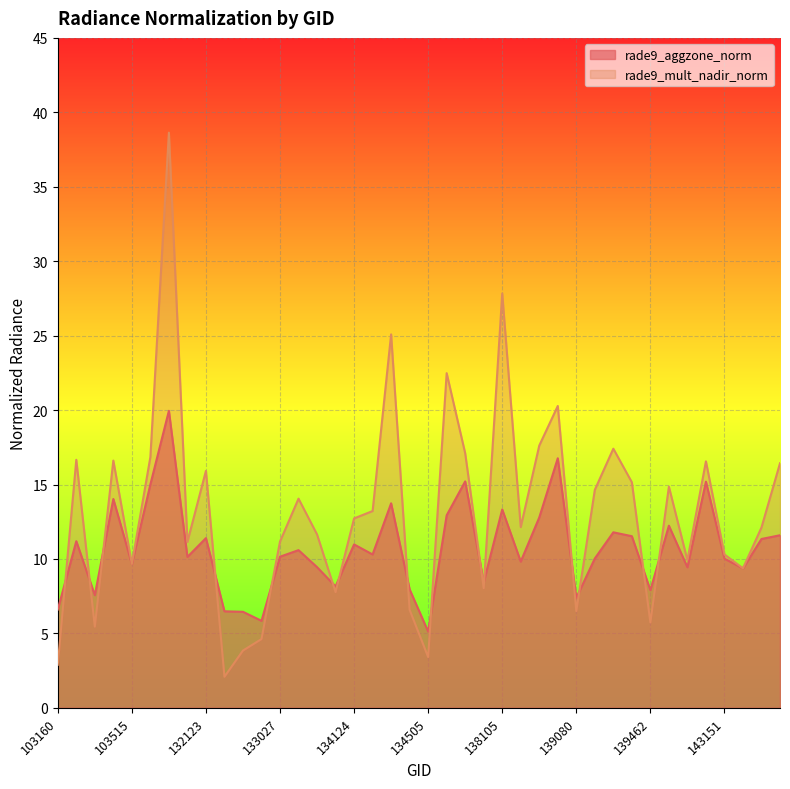

At which category does rade9_aggzone_norm reach its first local peak?

103270